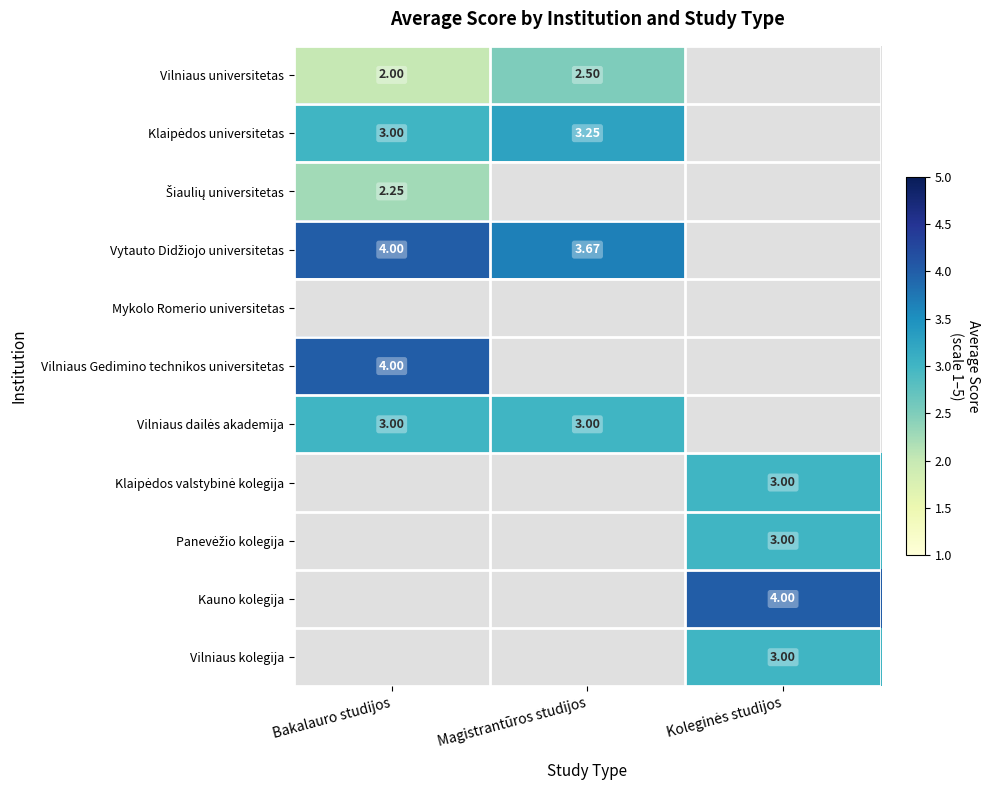

How many categories are shown in the chart?

3